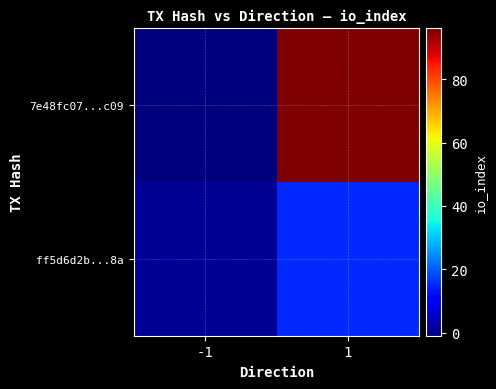

What is the spread (max minus min) of values at 1?

81